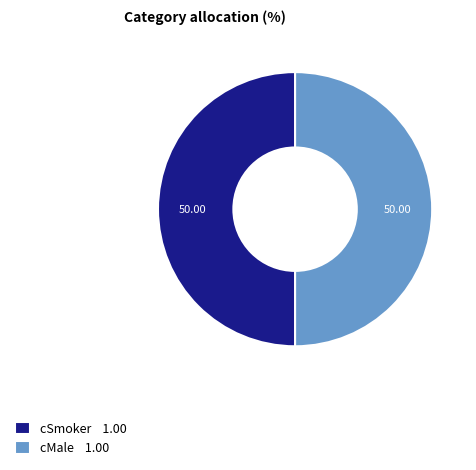

How many segments does this pie chart have?

2